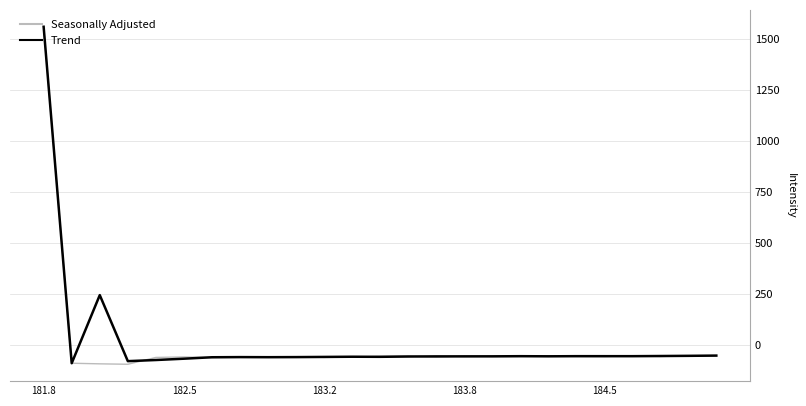

What is the maximum value shown in the chart?

1560.8